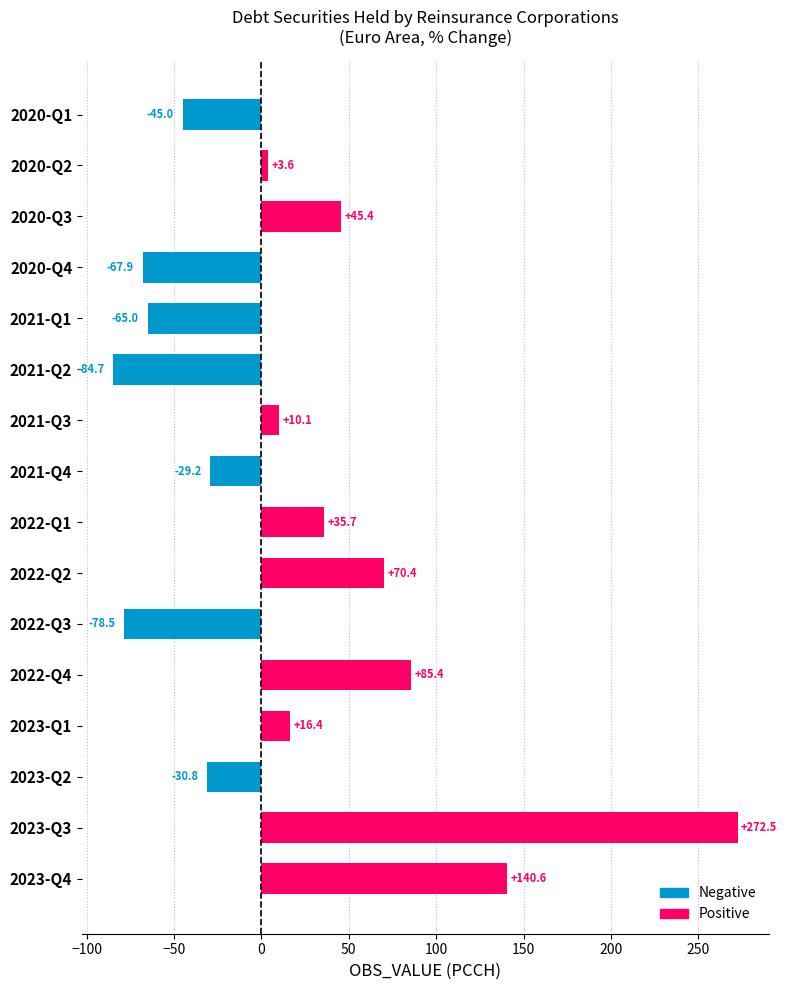

What is the approximate value at 2023-Q3?

272.5